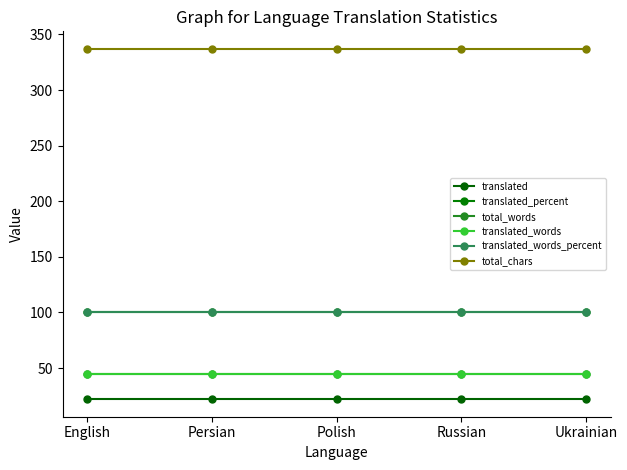

True or false: translated_words_percent has more than 1 interior local peaks.

False